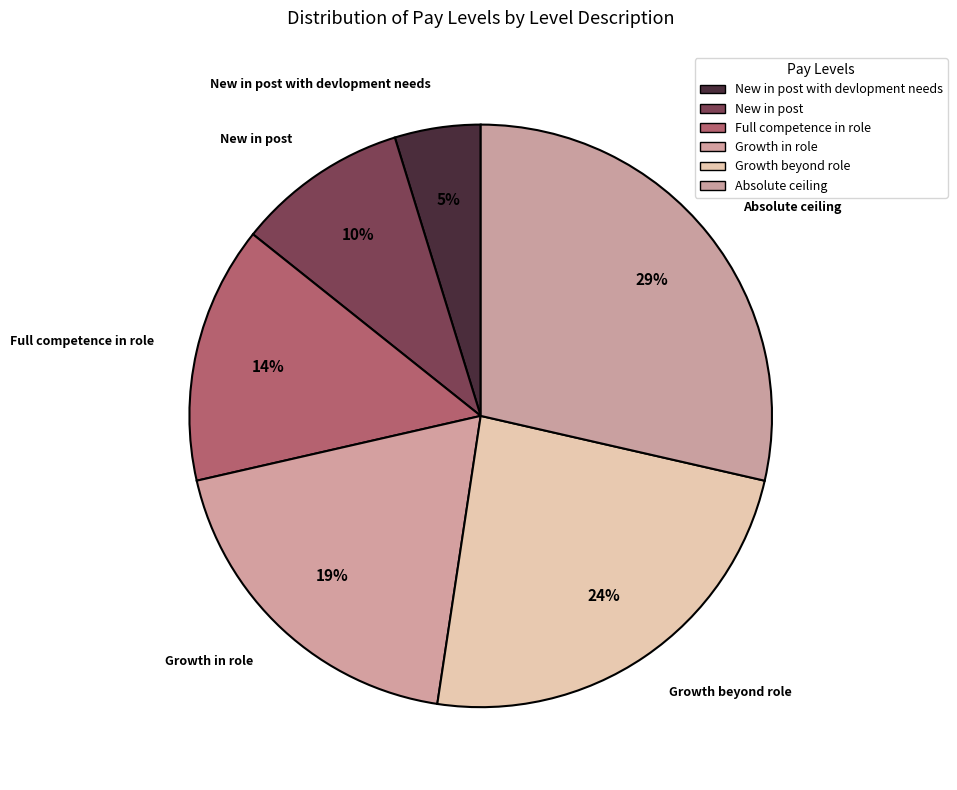

Does Growth in role represent more than half of the total?

No